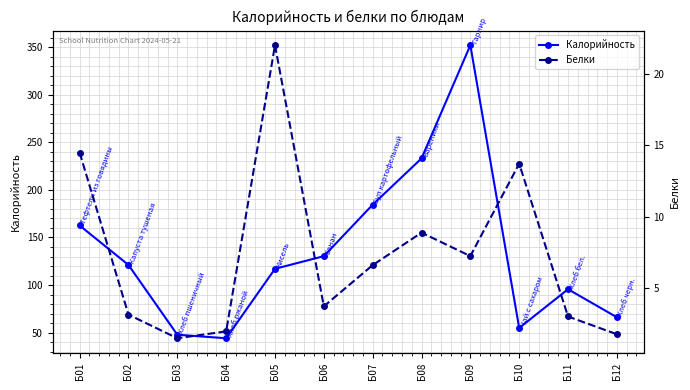

True or false: Белки and Калорийность cross at least once.

False